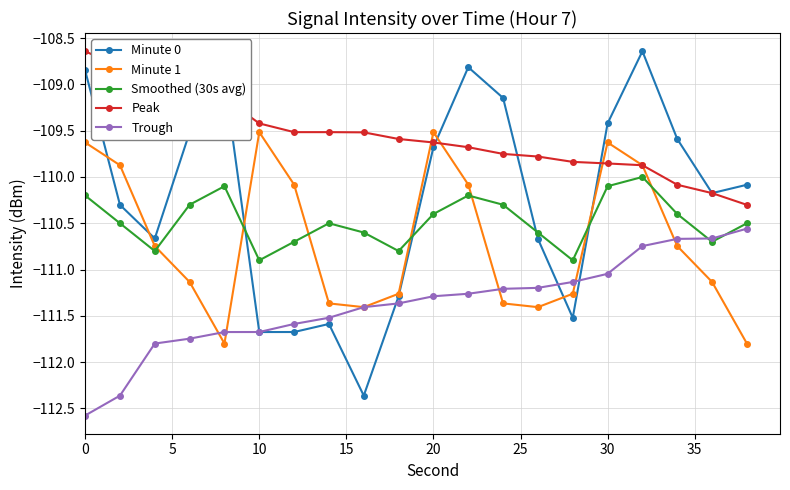

What is the average value of the Trough series?

-111.4